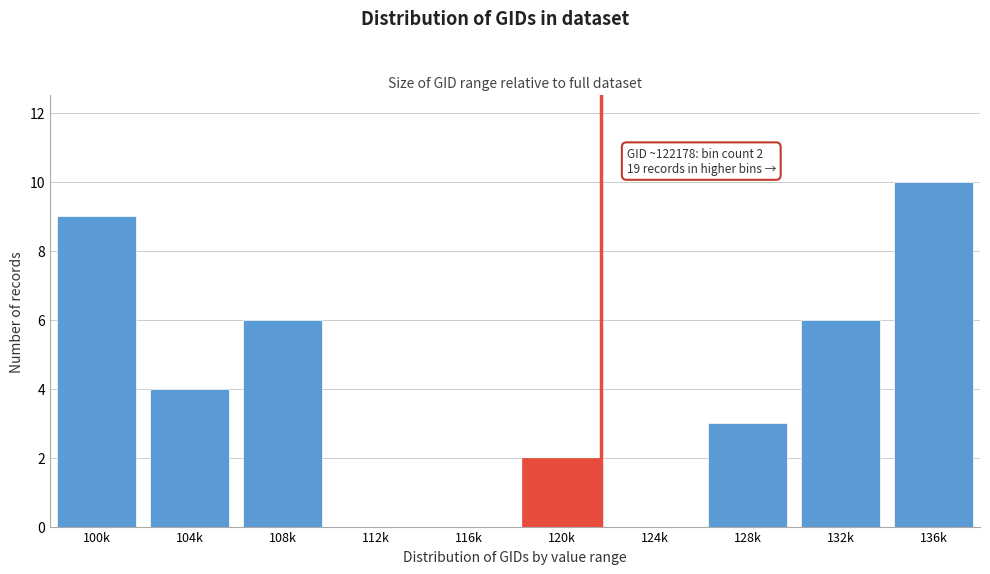

Reading left to right, extract all data points from this chart.

100k=9	104k=4	108k=6	112k=0	116k=0	120k=2	124k=0	128k=3	132k=6	136k=10